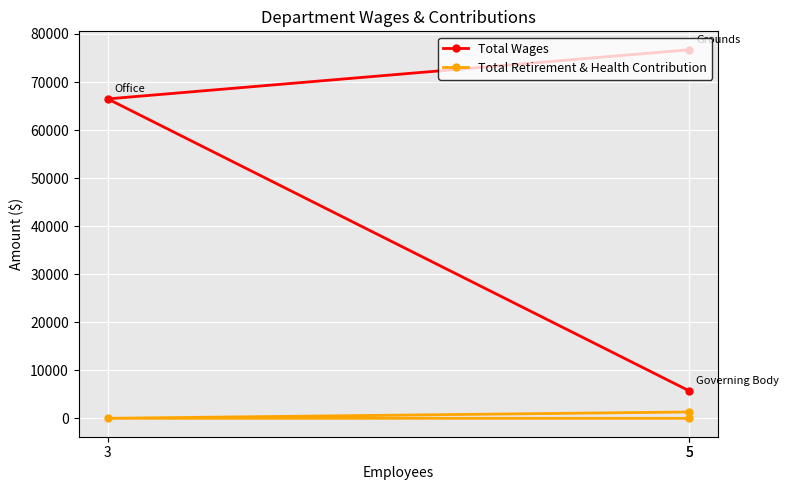

How many lines are shown in the chart?

2